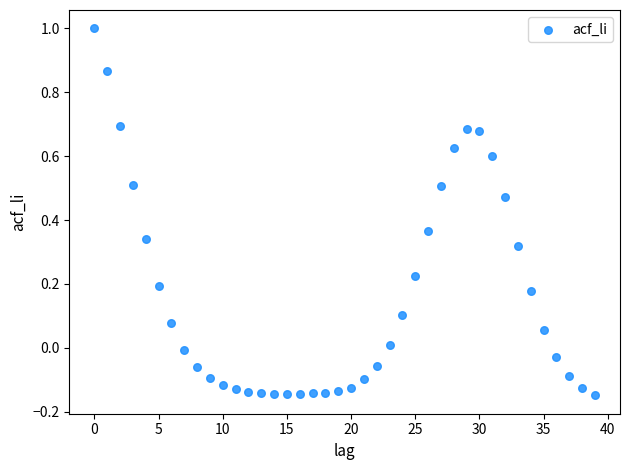

How many points are shown in the scatter plot?

40